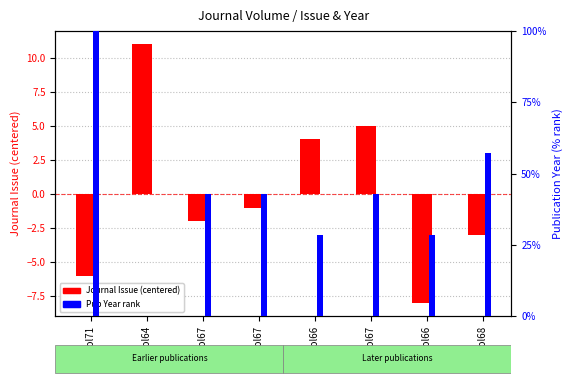

What is the value of the Journal Issue (centered) bar at the 1st from the left?

-6.0